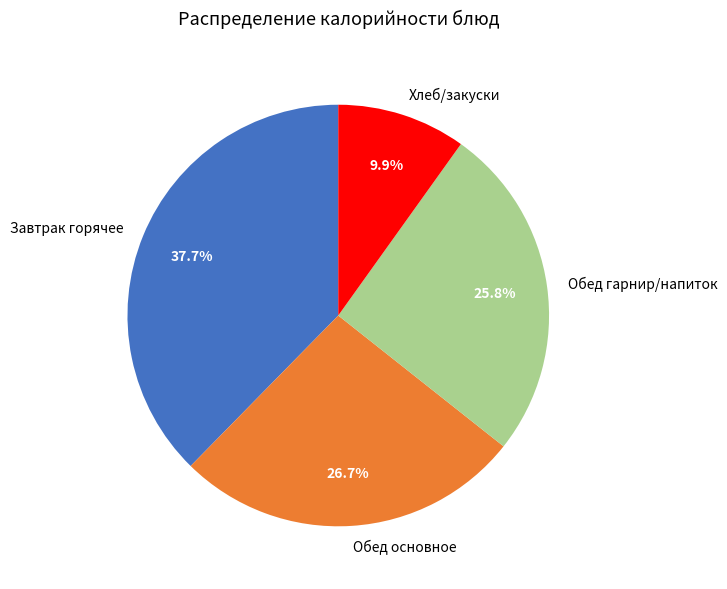

To the nearest percent, what is the difference between the largest and smallest slice percentages?

28%